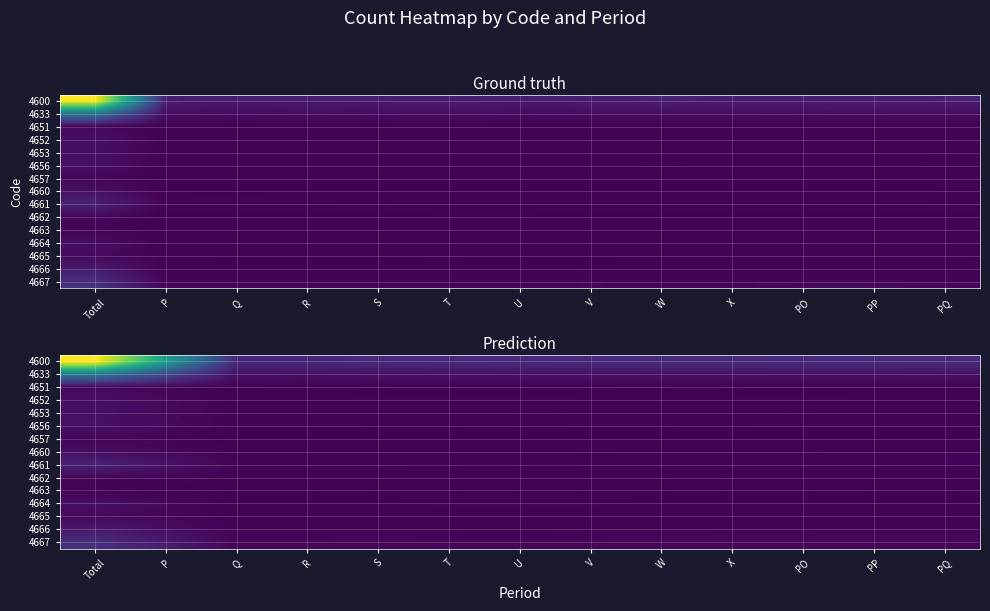

What is the difference between the highest and lowest values at R?

1055.7